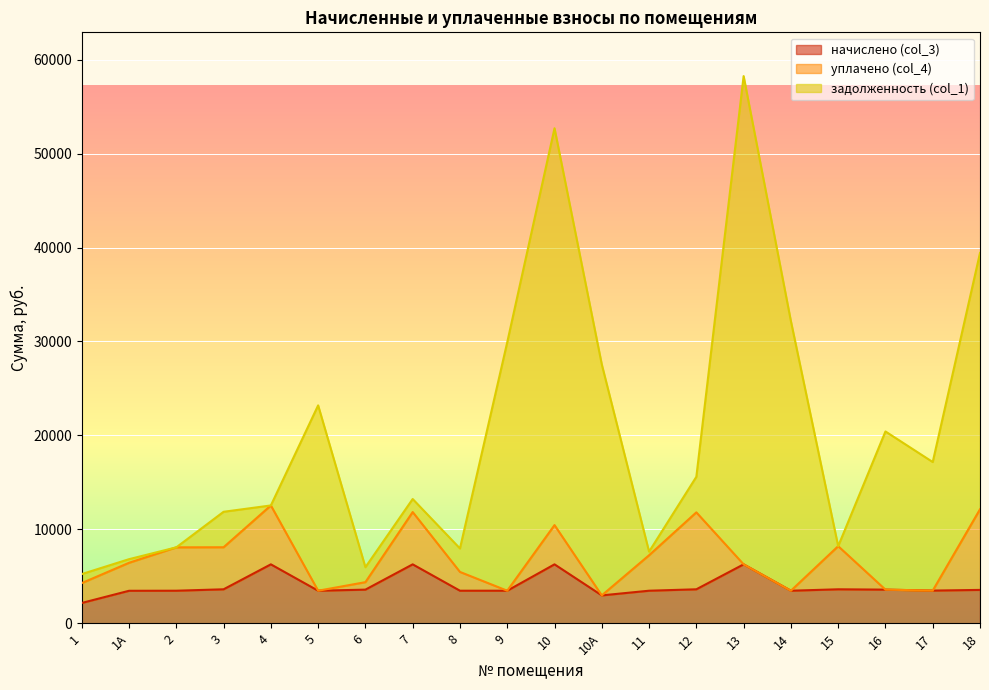

At which category is the sum across all series the highest?

13